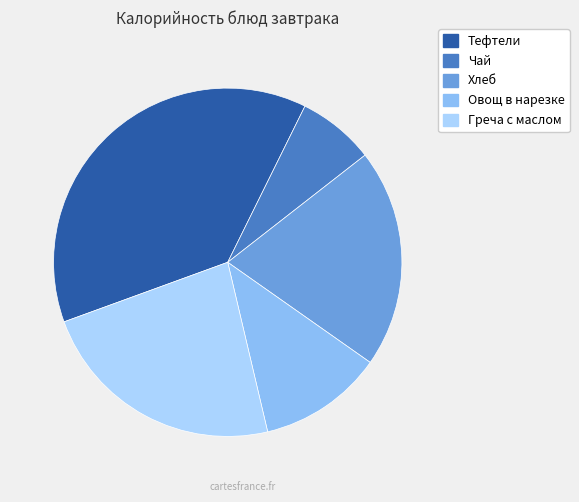

Does Овощ в нарезке account for over 50% of the chart?

No